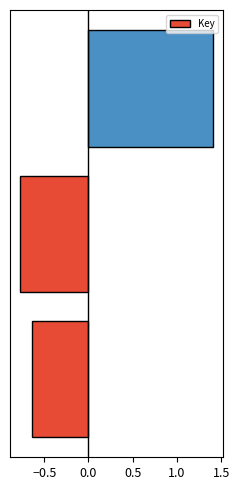

What is the greatest value displayed?

1.4